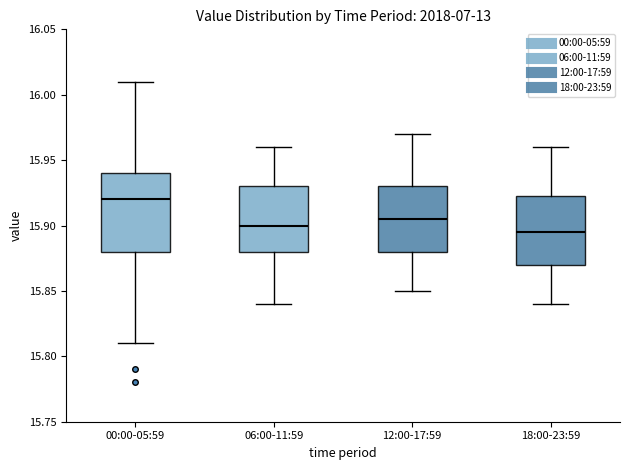

Where does the median line of the box for 00:00-05:59 sit on the y-axis? The values are not printed on the chart, so give them approximately, as read against the axis.

15.920